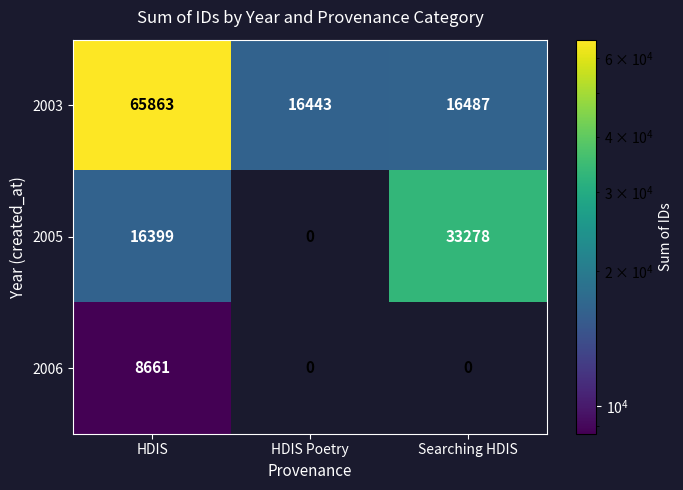

What is the total value across all series at Searching HDIS?

49765